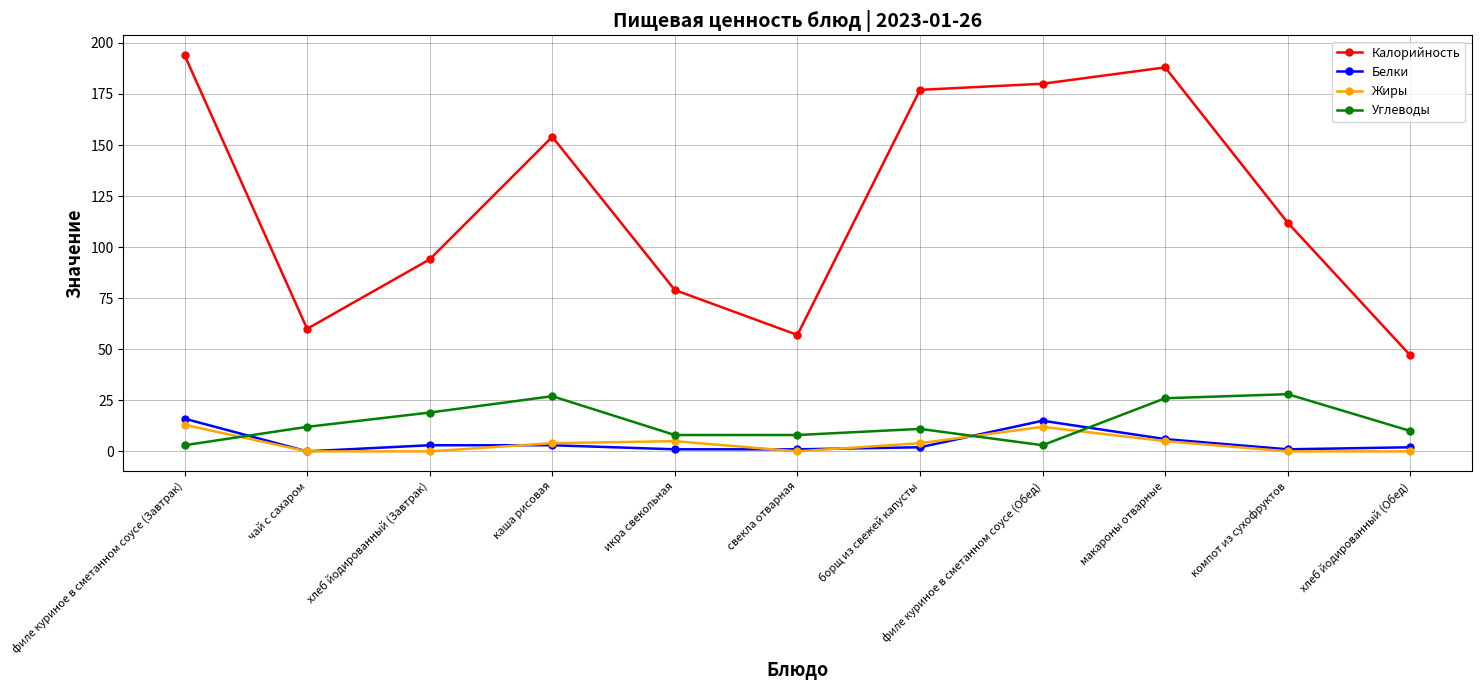

True or false: Калорийность and Белки intersect in this chart.

False